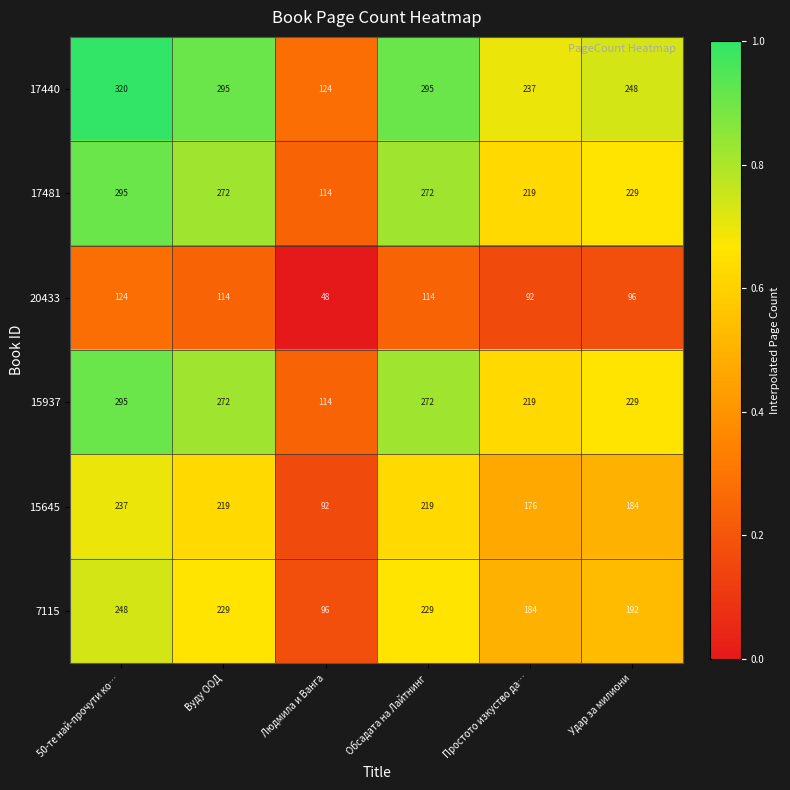

The value of 20433 at 50-те най-прочути ко… is 72. True or false?

False